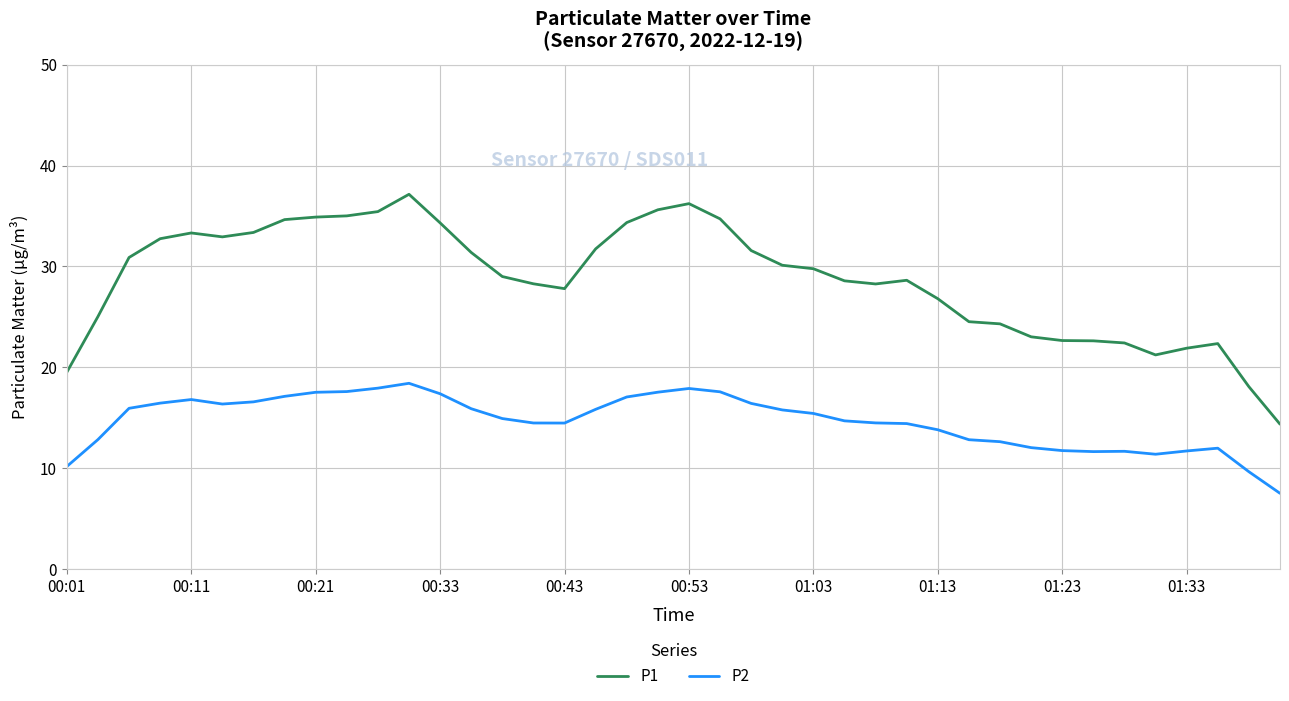

Which series has the widest spread of values?

P1